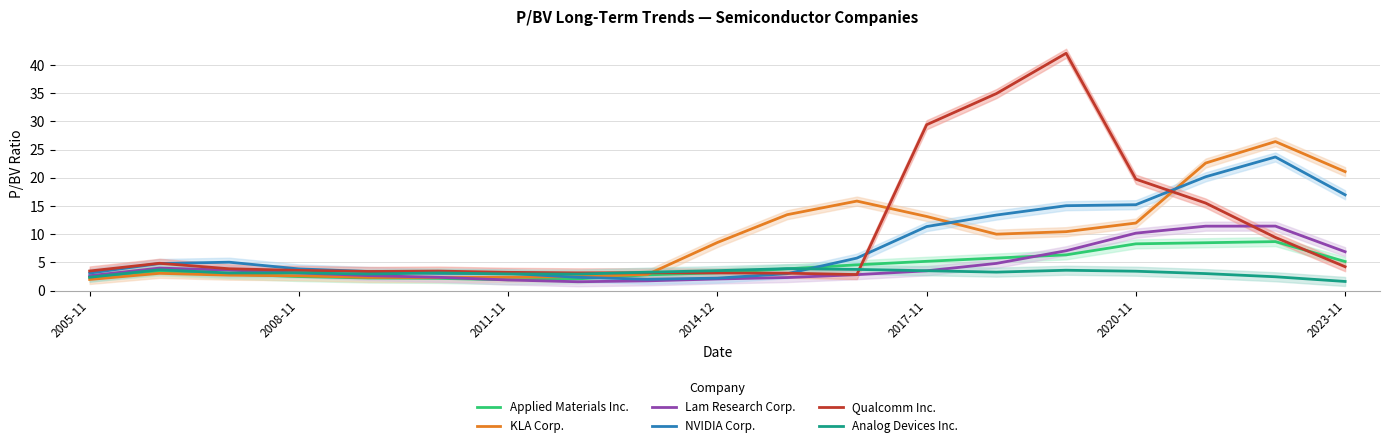

Reading right to left, transcribe all the data shown in this chart.

Applied Materials Inc.: 5.2	8.7	8.5	8.3	6.3	5.8	5.2	4.6	3.9	3.2	2.8	2.1	1.9	2.2	2.2	2.5	2.9	3.5	2.4
KLA Corp.: 21.1	26.4	22.6	12.0	10.5	10.0	13.2	15.9	13.5	8.5	2.9	2.5	2.4	2.3	2.3	2.6	2.7	3.1	2.0
Lam Research Corp.: 6.9	11.4	11.4	10.2	7.1	4.8	3.5	2.8	2.3	2.1	1.7	1.6	1.9	2.4	2.7	3.1	3.6	4.0	2.6
NVIDIA Corp.: 17.0	23.7	20.2	15.2	15.1	13.4	11.4	5.8	3.0	2.2	2.0	2.4	3.1	3.1	3.4	3.9	5.0	4.8	3.1
Qualcomm Inc.: 4.2	9.4	15.5	19.8	42.1	34.9	29.4	2.9	3.1	3.1	3.2	3.2	3.2	3.5	3.4	3.6	3.9	4.9	3.5
Analog Devices Inc.: 1.6	2.5	3.0	3.4	3.6	3.3	3.5	3.8	3.9	3.5	3.3	2.9	3.0	3.1	2.9	3.2	3.1	3.7	2.4